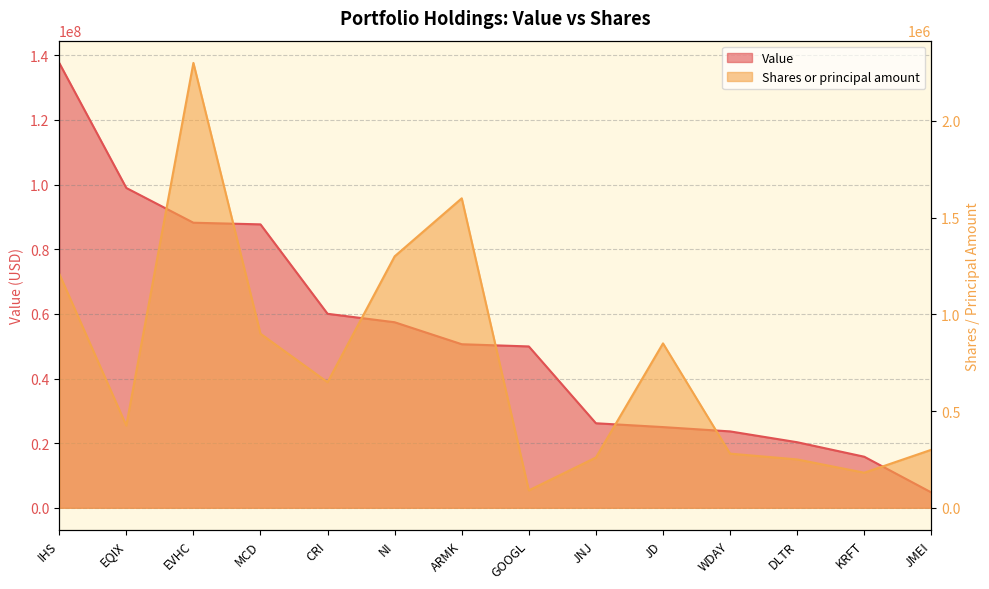

List the series in order of their overall mean, lowest first.

Shares or principal amount, Value